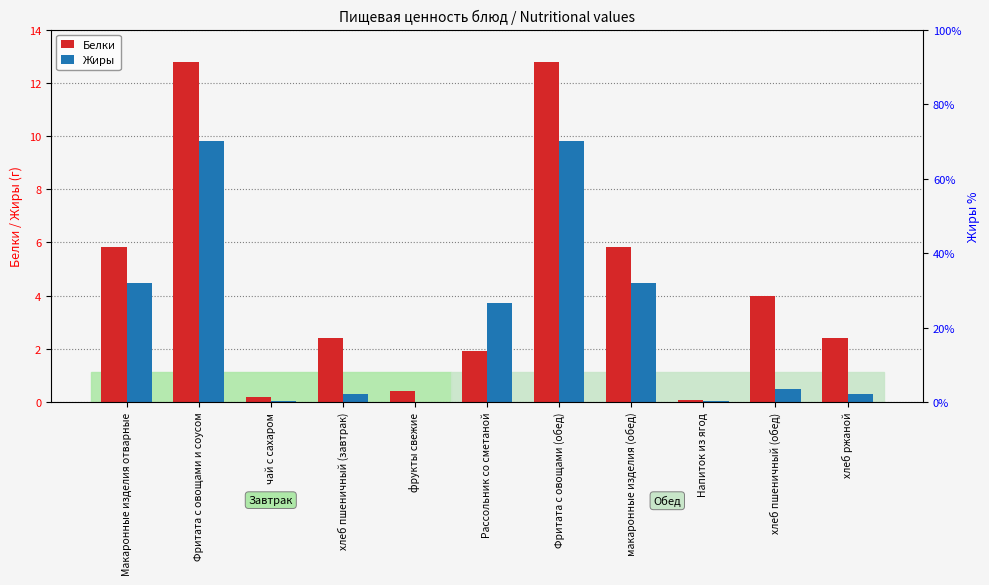

The Жиры series shows 0.1 at хлеб пшеничный (обед). True or false?

False